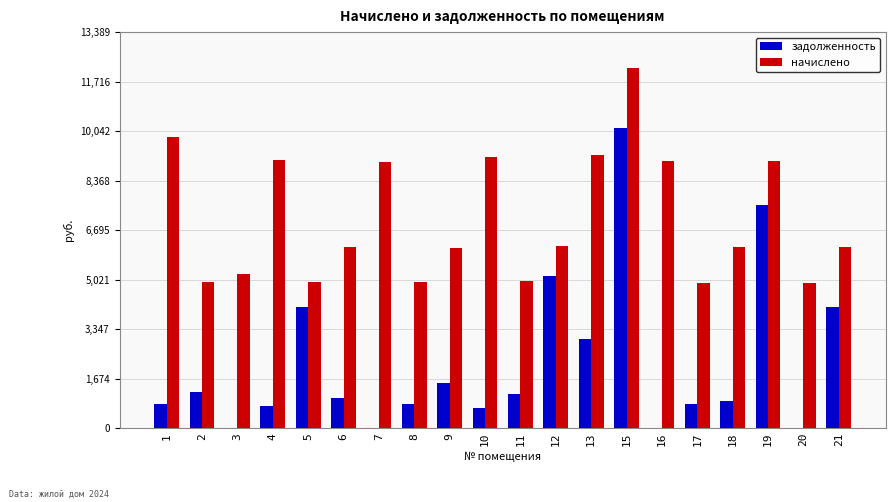

Which series changed the most between 2 and 20?

задолженность